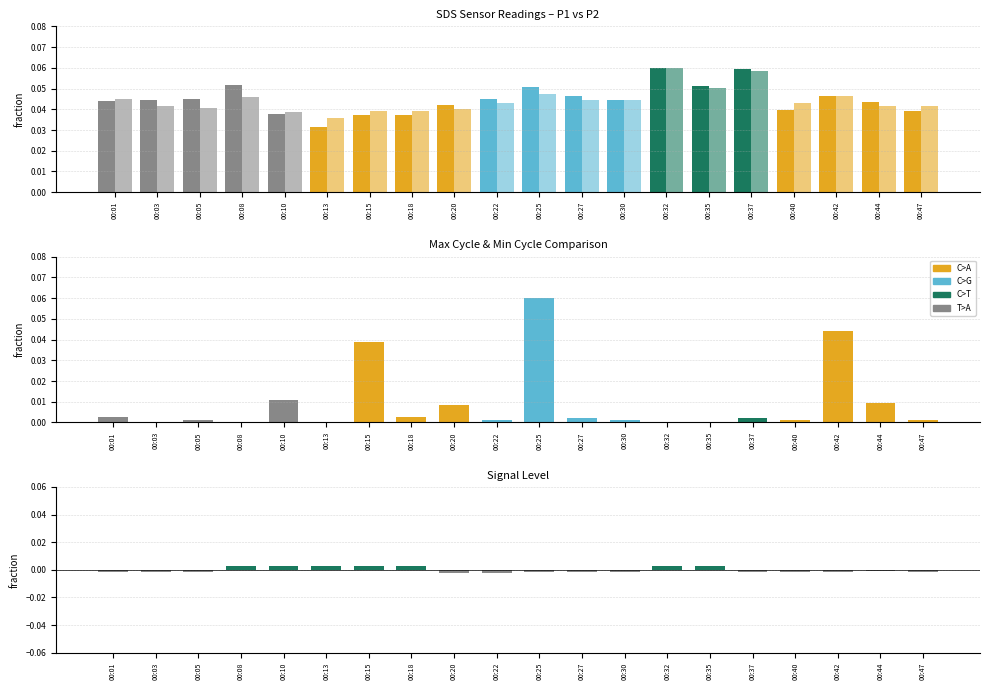

Rank the series by their maximum value, from highest to lowest.

SDS_P1, SDS_P2, Max_cycle, Signal